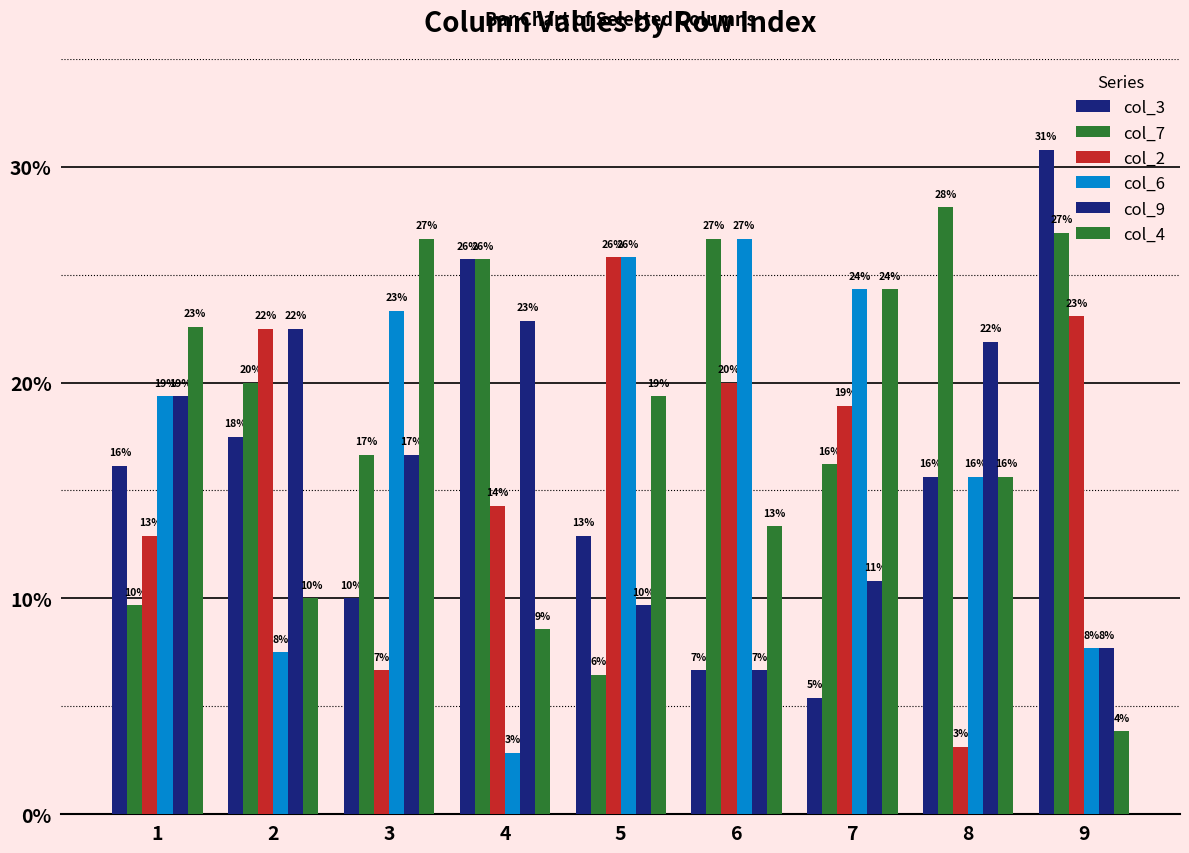

Are the bars horizontal?

No